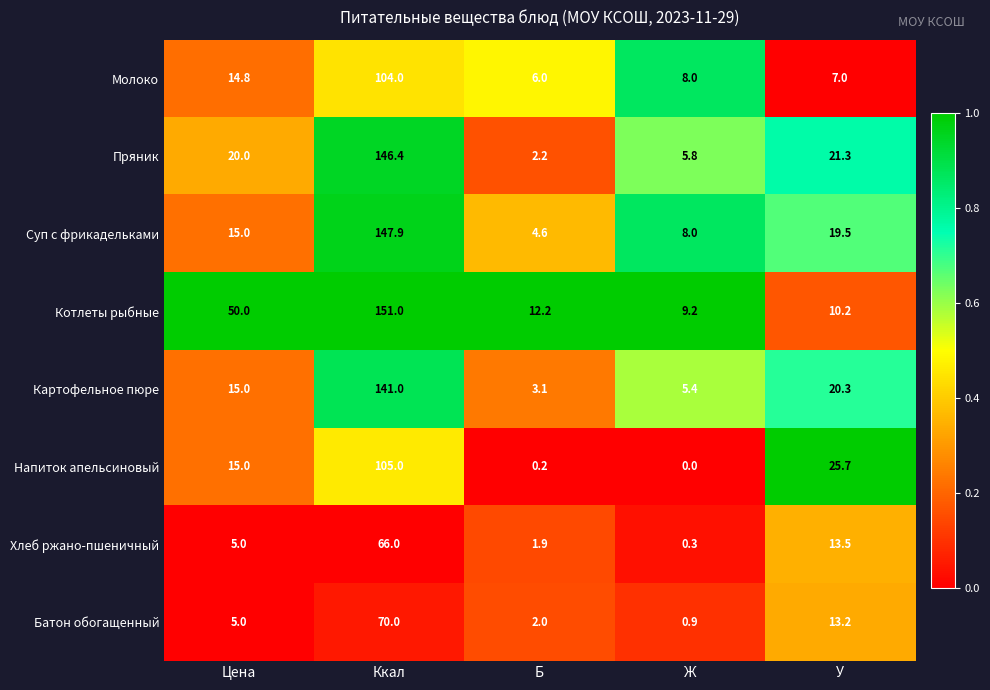

At which category is the sum across all series the highest?

Ккал